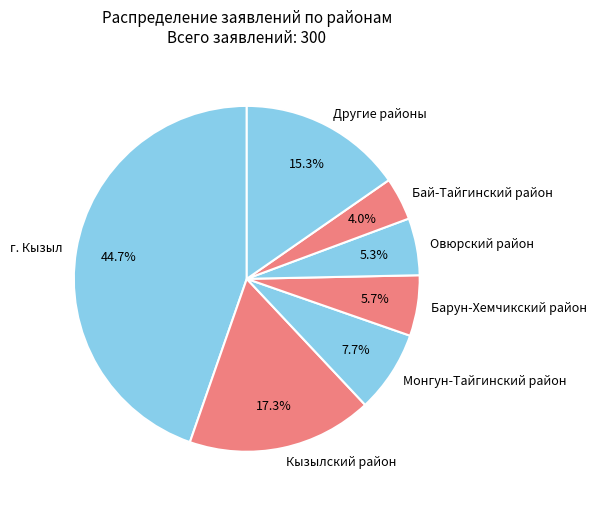

What percentage is NOT represented by Овюрский район?

94.7%